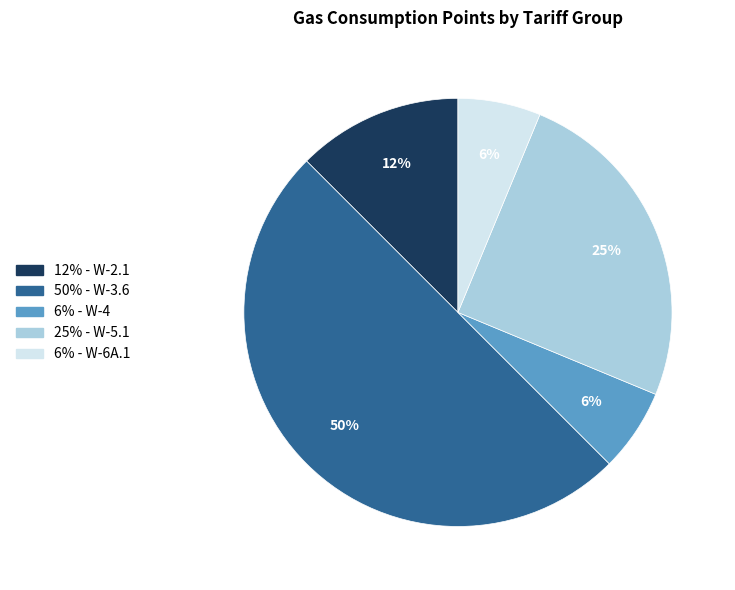

Count the number of slices in the pie.

5